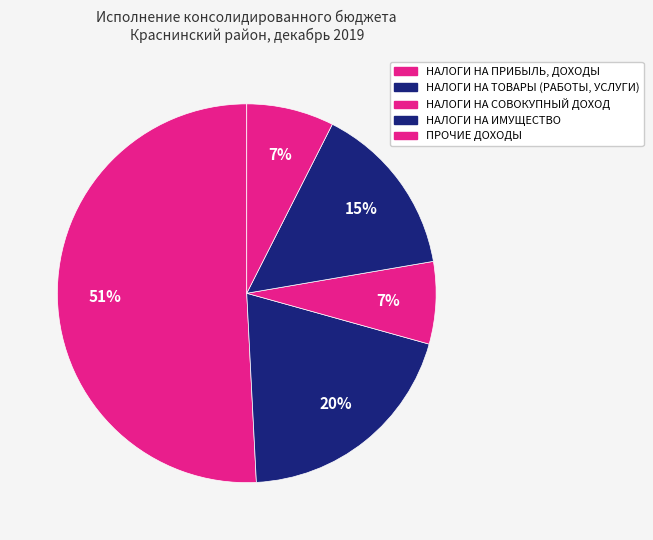

True or false: НАЛОГИ НА ПРИБЫЛЬ, ДОХОДЫ accounts for 41% of the total.

False